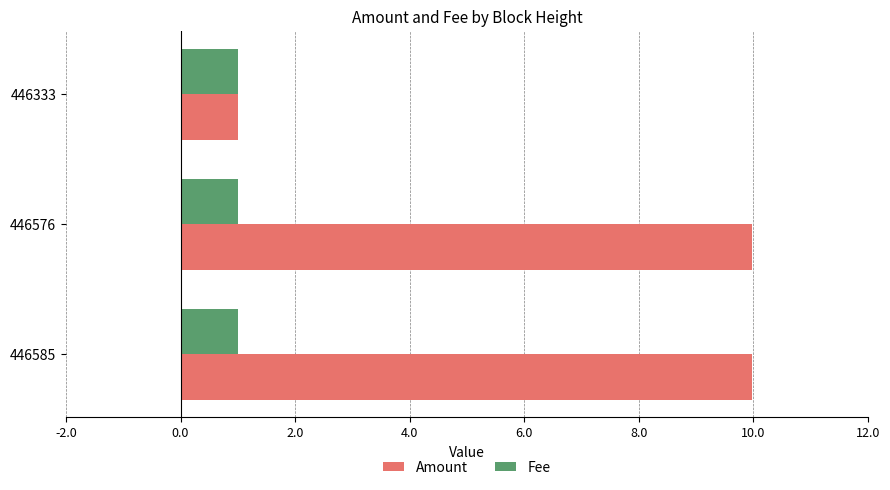

What is the average value of the Amount series?

7.0